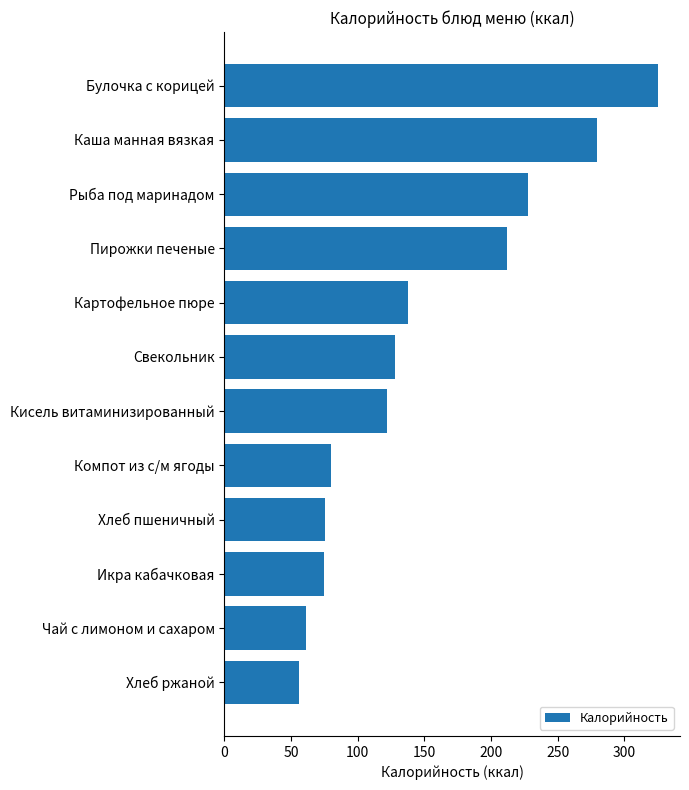

What is the smallest value displayed?

56.1